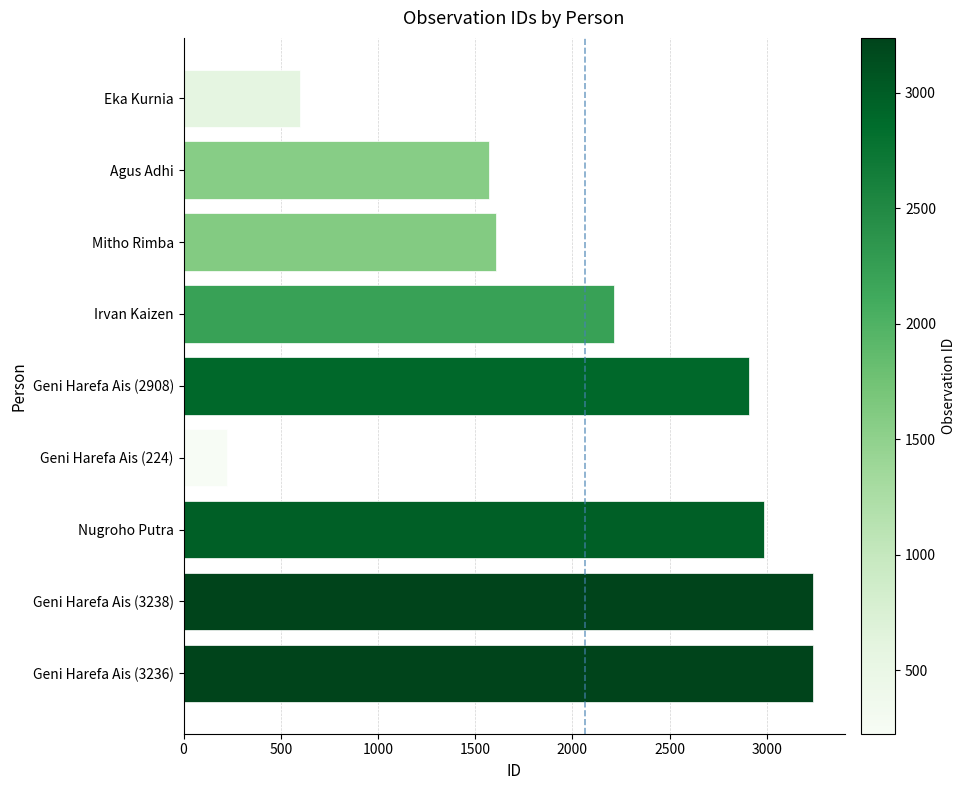

What is the approximate value at Nugroho Putra?

2983